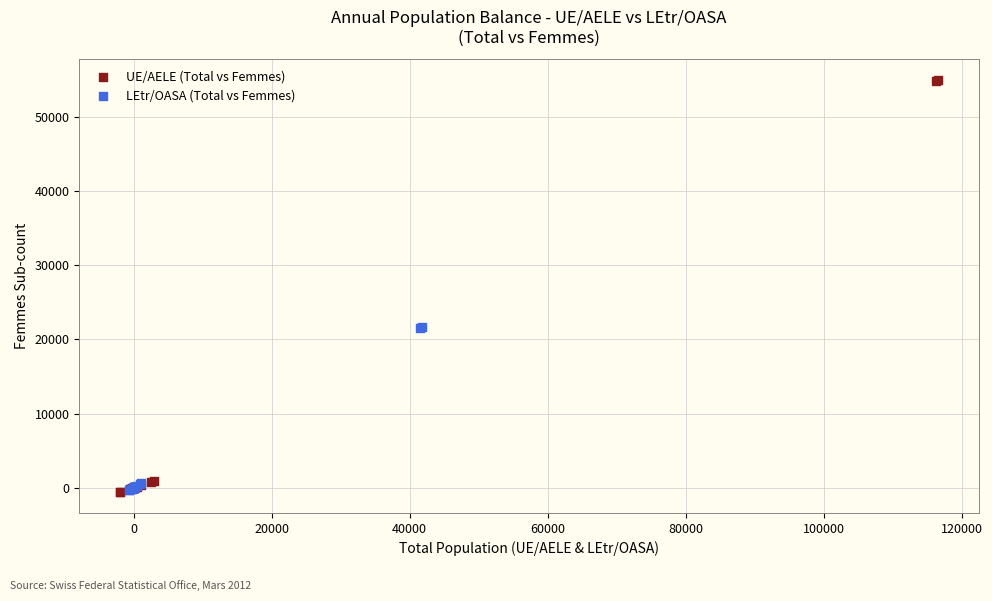

Which series contains the highest Y value?

UE/AELE (Total vs Femmes)